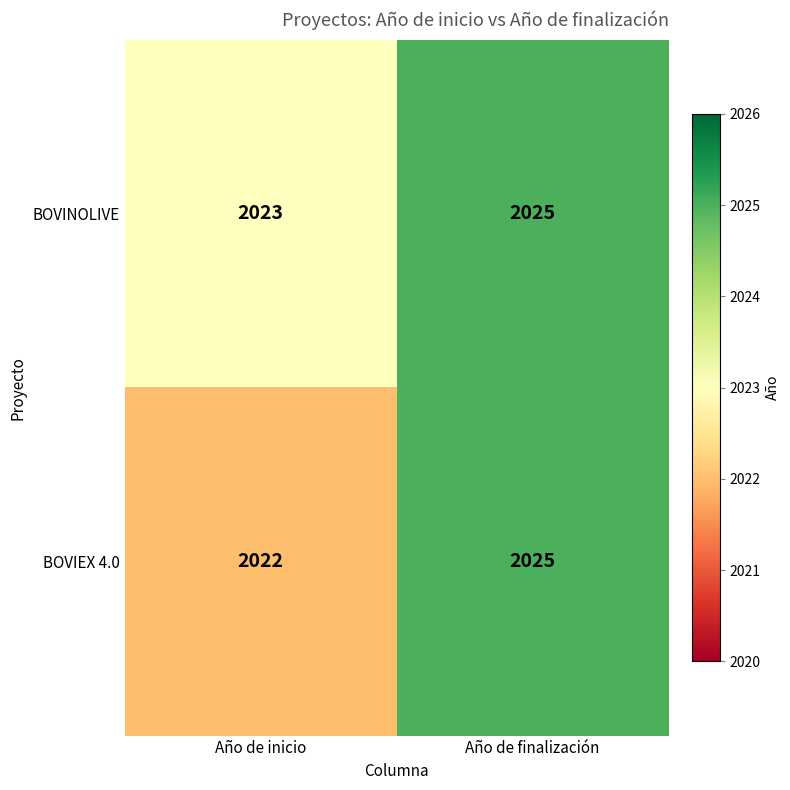

Where is BOVINOLIVE nearest to the value 2024?

Año de inicio